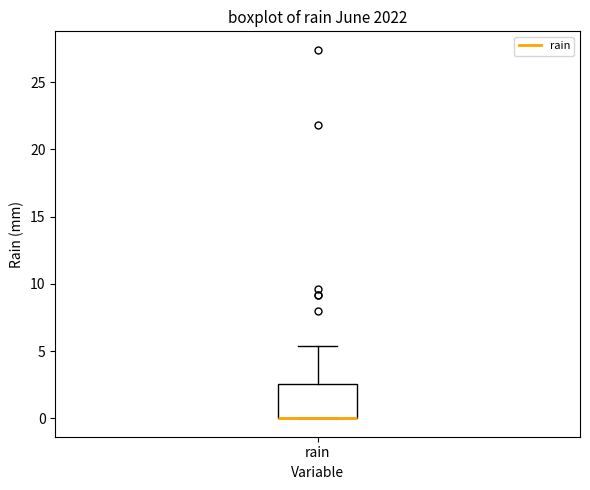

Read this box plot against the y-axis: the position of the median line, the range covered by the box, and the ends of both whiskers. The values are not printed on the chart, so give them approximately, as read against the axis.

median 0.0 (drawn on the box's lower edge), box 0.0 to 2.5, whiskers 0.0 to 5.5